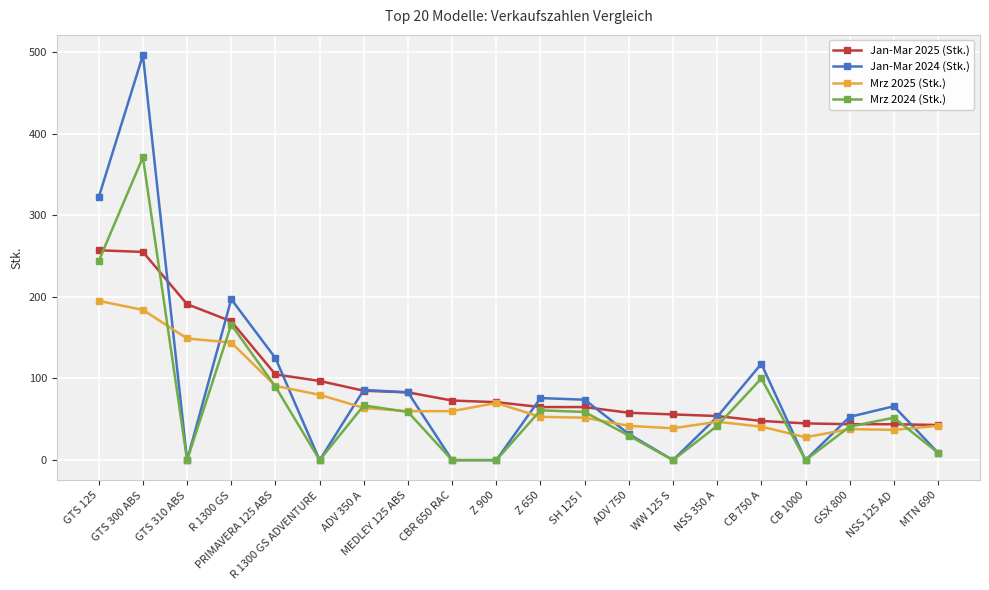

Where do Mrz 2025 (Stk.) and Jan-Mar 2024 (Stk.) first cross each other?

GTS 300 ABS and GTS 310 ABS